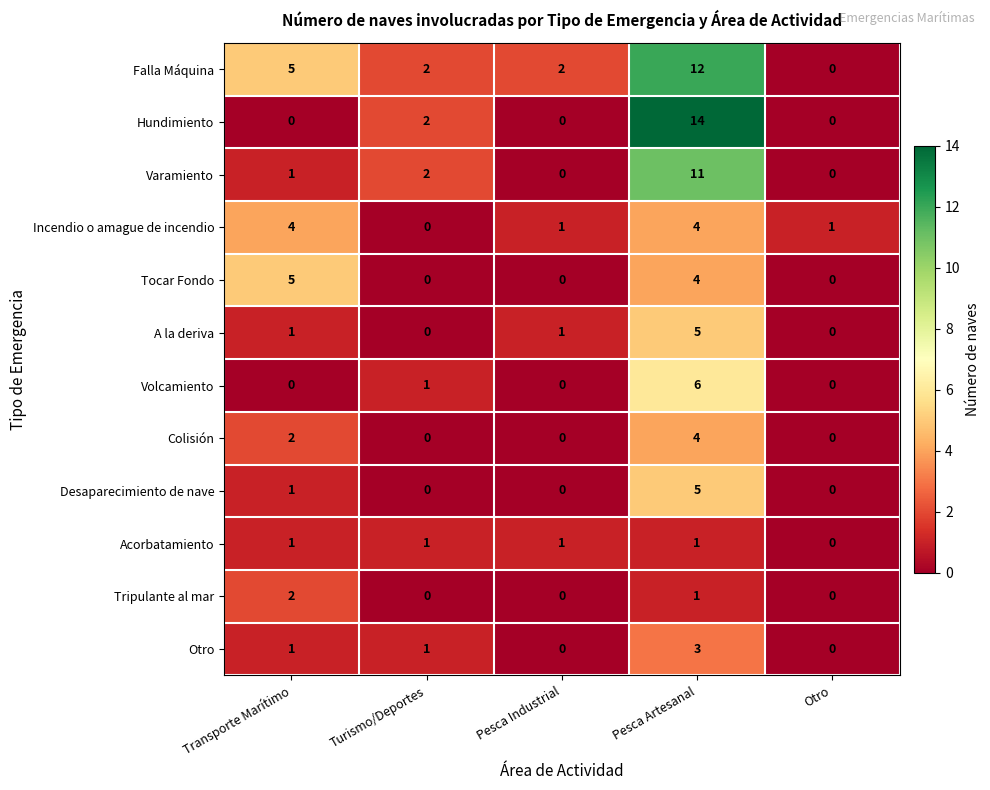

Where is Hundimiento nearest to the value 7?

Turismo/Deportes